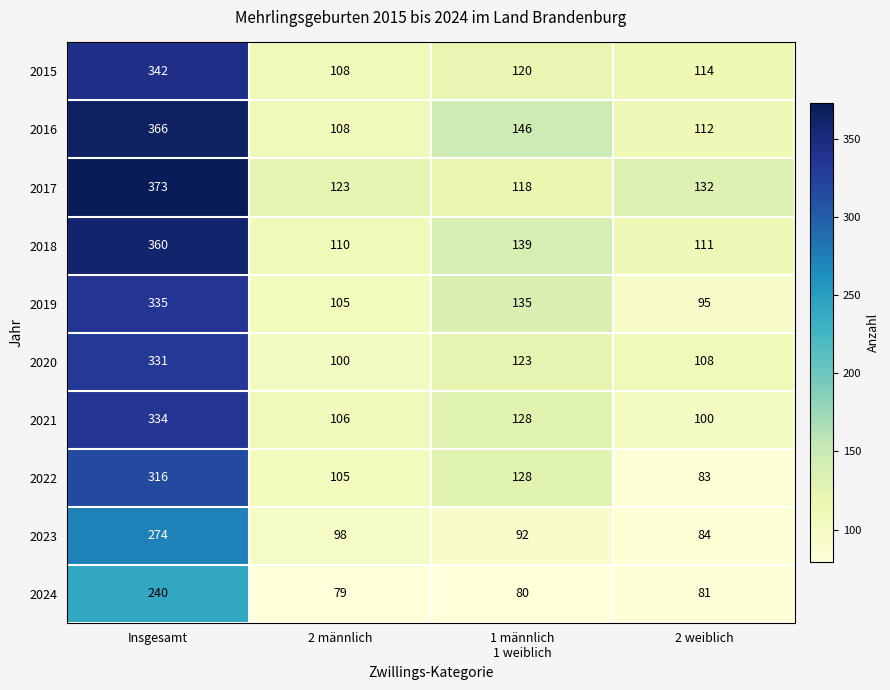

What is the average value of the 2015 series?

171